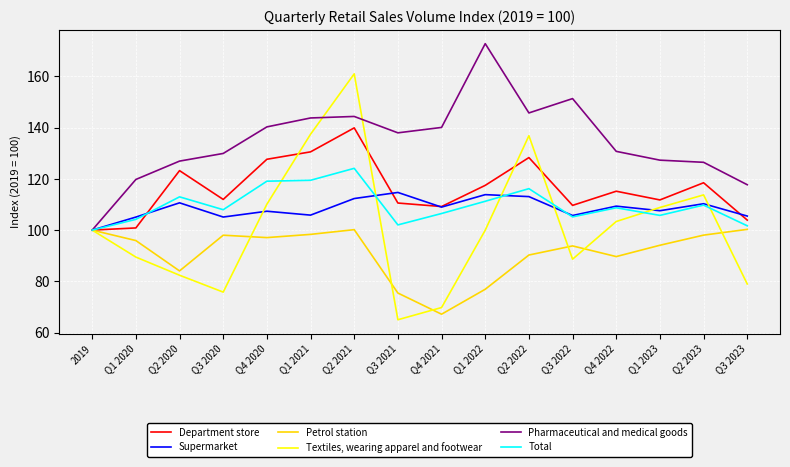

Is this an area chart (filled region under the line)?

No